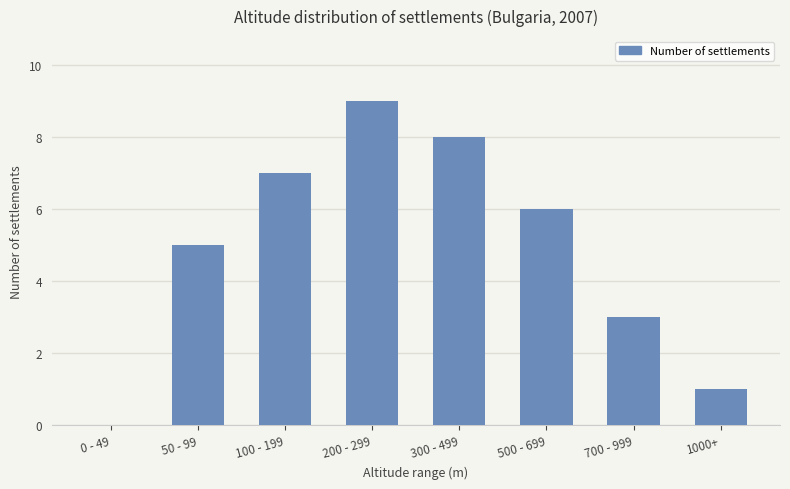

Reading left to right, list all the values displayed in this chart.

0	5	7	9	8	6	3	1